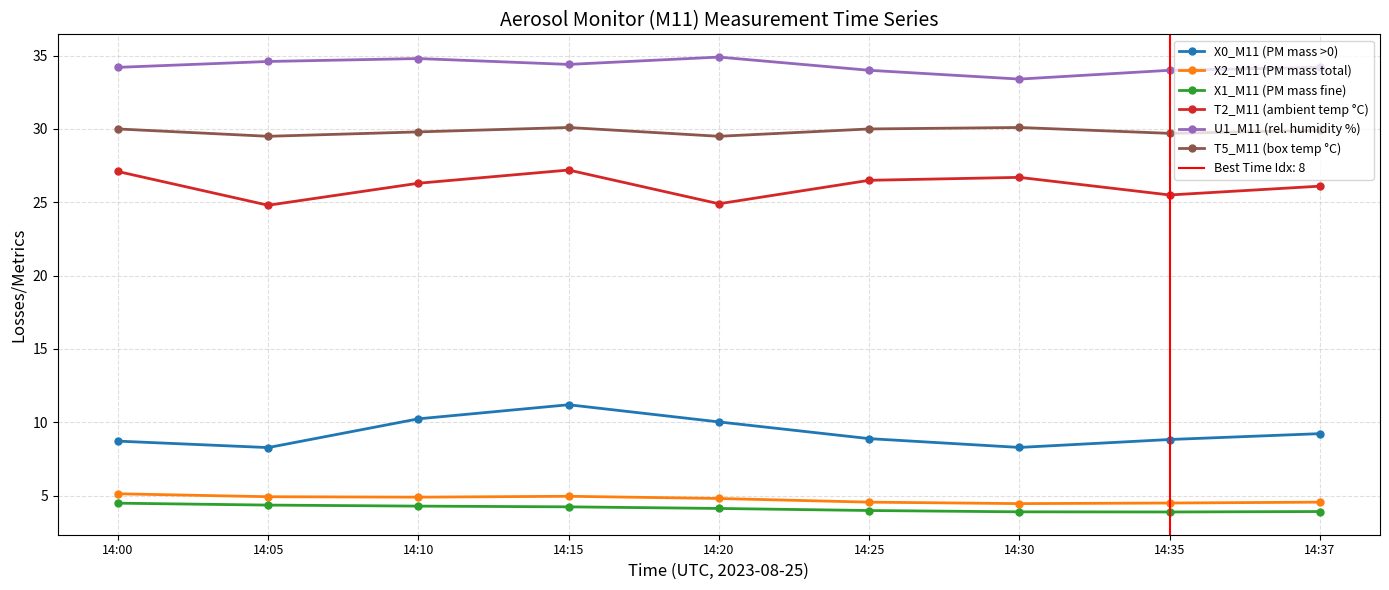

At which label does U1_M11 (rel. humidity %) reach its peak?

14:20